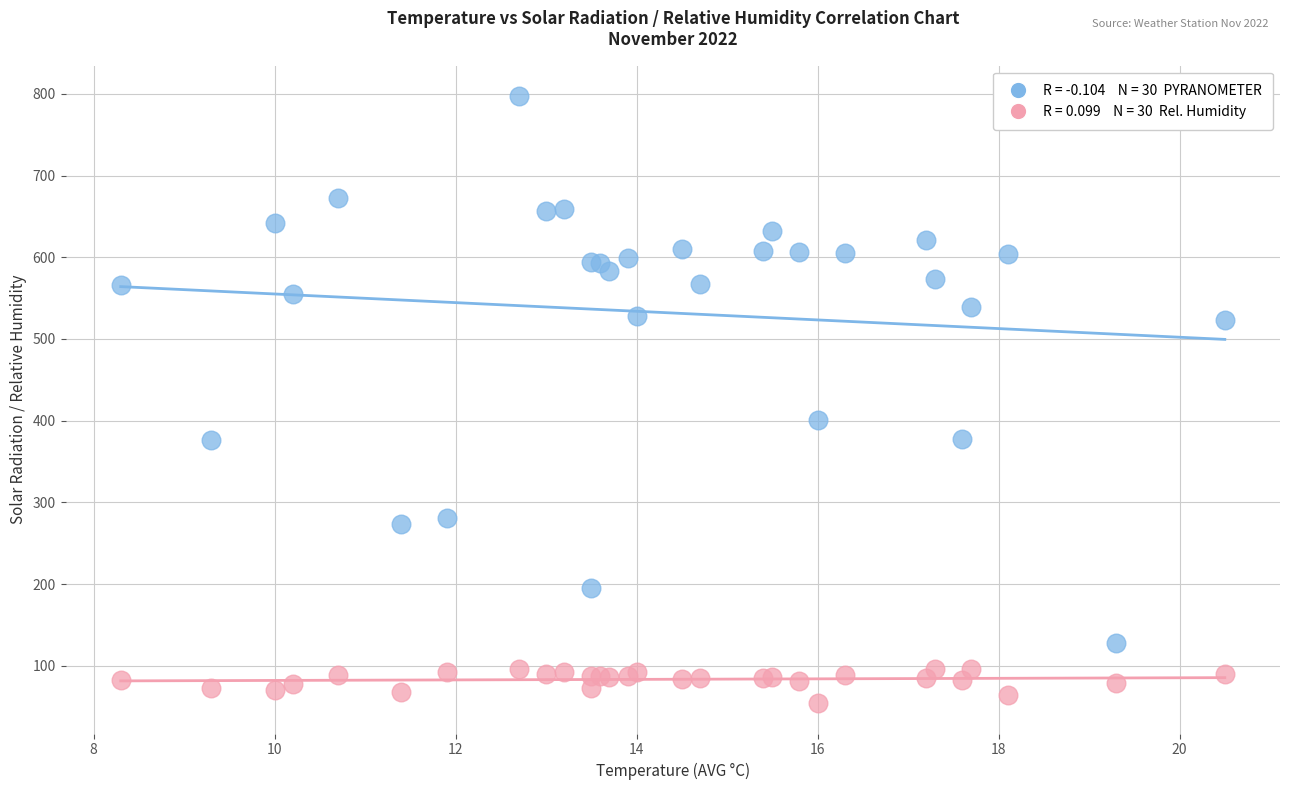

Across all series, what Y value is closest to 425?

401.3